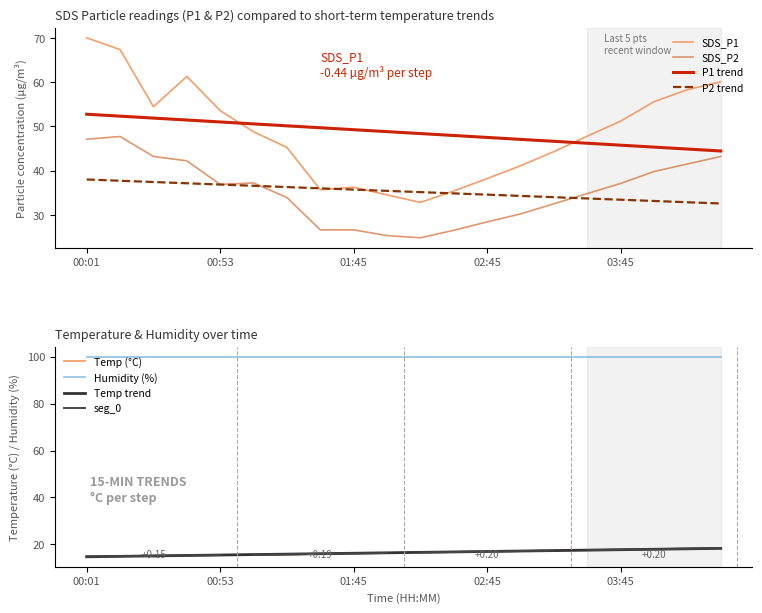

Reading left to right, extract all data points from this chart.

SDS_P1: 70.0	67.4	54.5	61.3	53.6	48.8	45.2	35.7	36.2	34.5	32.8	35.4	38.2	41.1	44.3	47.8	51.2	55.6	58.3	60.1
SDS_P2: 47.1	47.7	43.2	42.2	36.9	37.2	33.9	26.6	26.6	25.3	24.8	26.5	28.4	30.2	32.5	34.8	37.1	39.8	41.5	43.2
Temp: 14.9	15.0	15.2	15.3	15.5	15.7	15.7	16.0	16.2	16.4	16.6	16.8	17.0	17.2	17.4	17.6	17.8	18.0	18.2	18.4